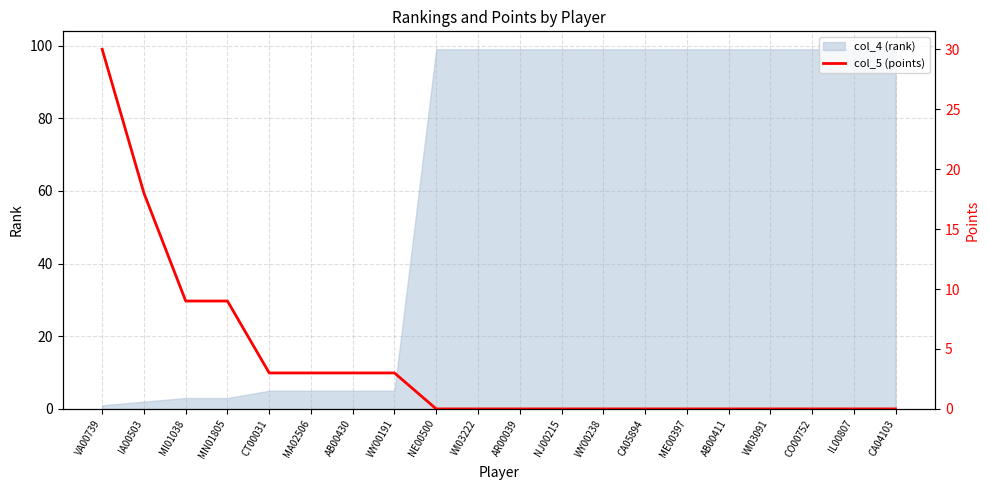

What is the label of the 1st point from the right?

CA04103